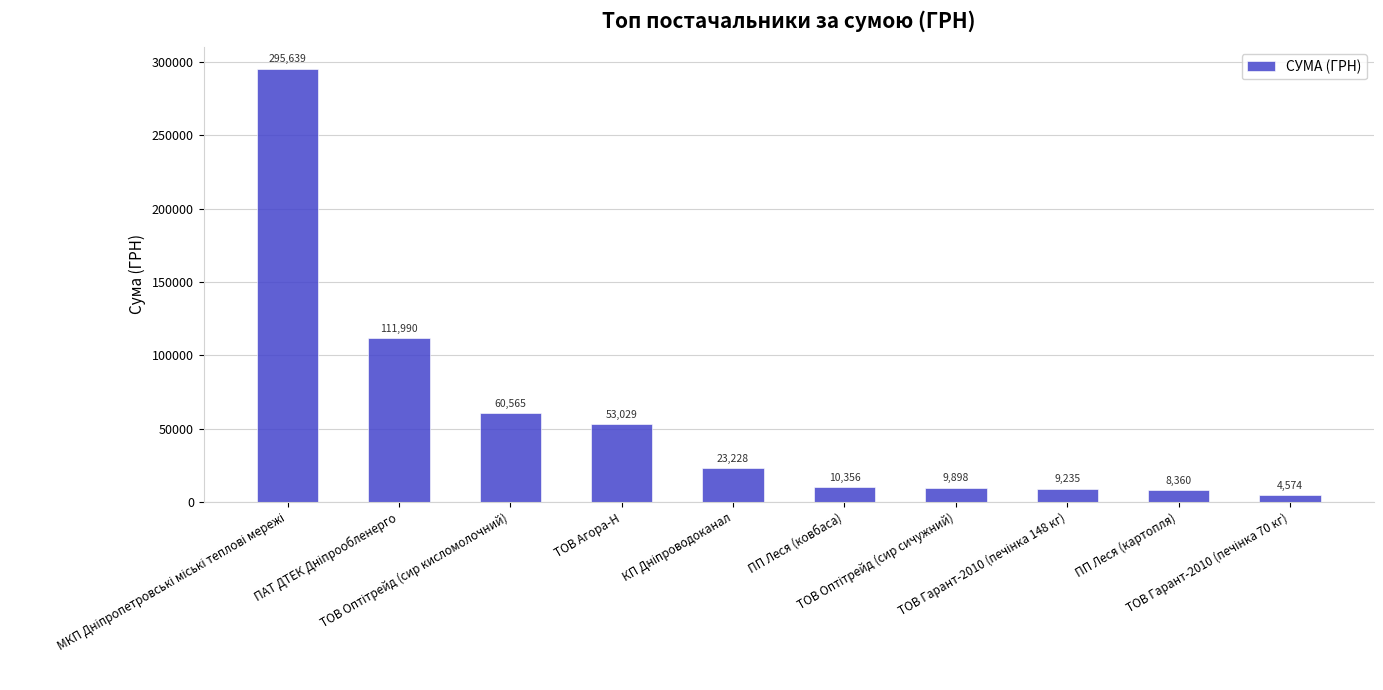

What is the value of the 8th bar from the left?

9235.2